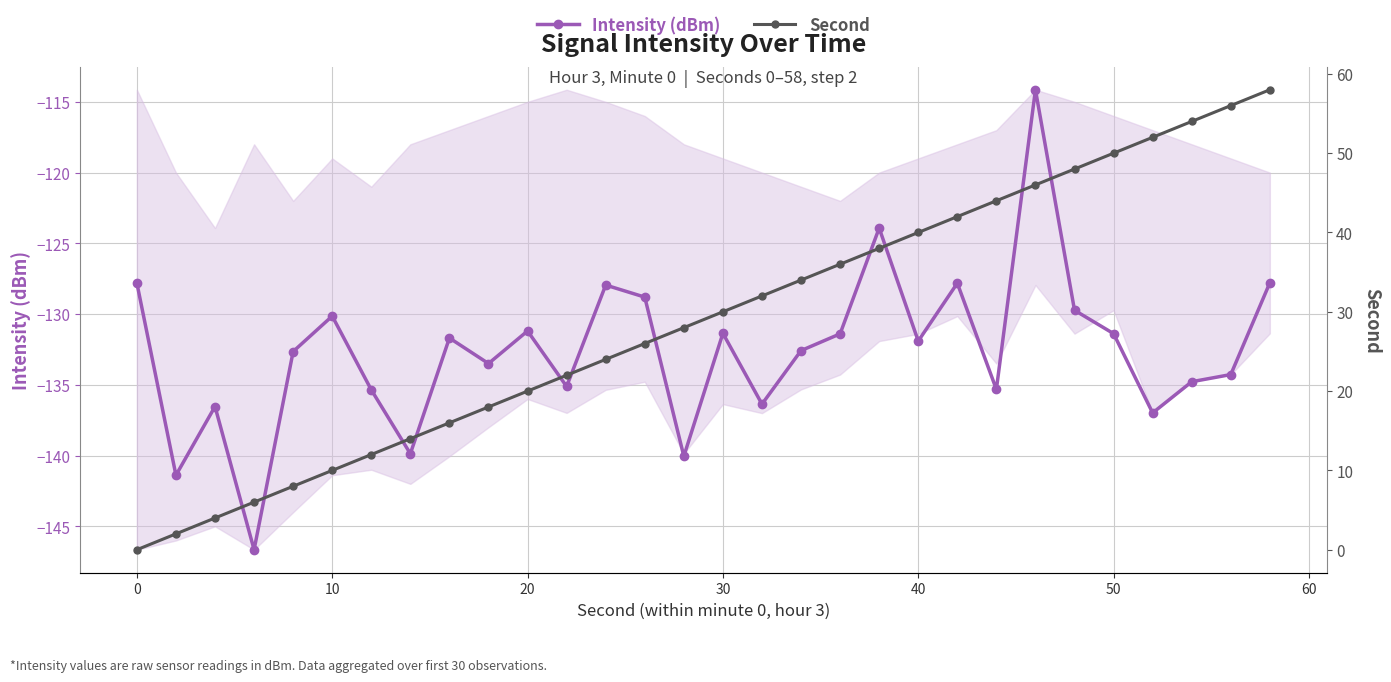

True or false: Intensity (dBm) has a value of -53.5 at 10.

False